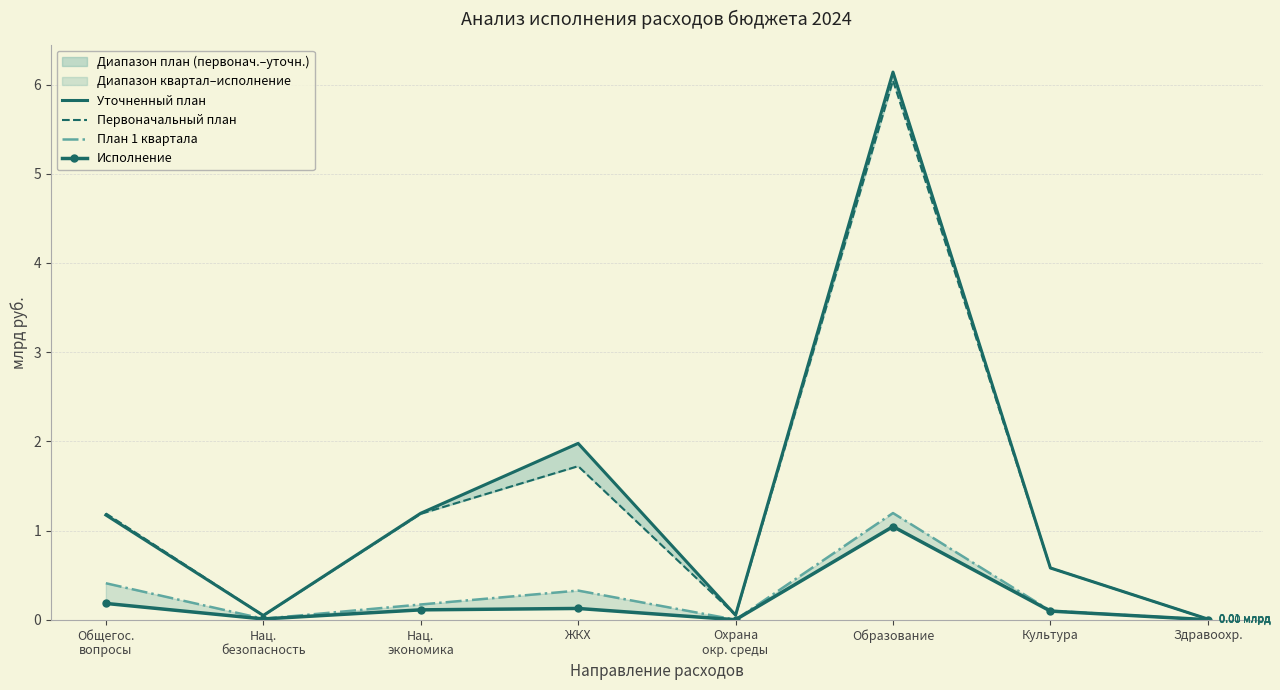

Is it true that Исполнение equals 0.1 at ЖКХ?

True